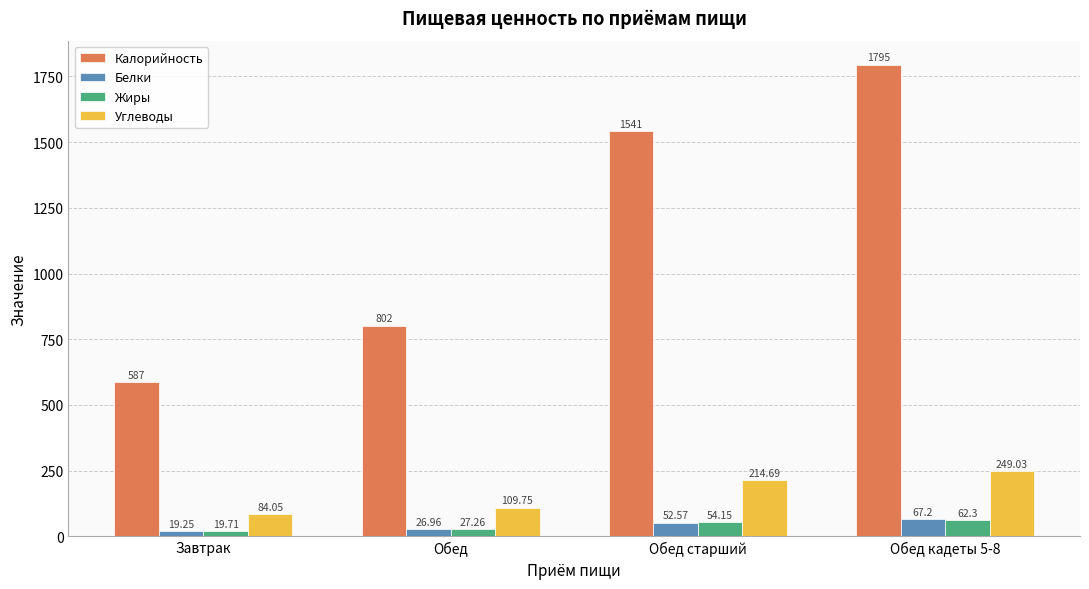

Rank the categories by Углеводы value from lowest to highest.

Завтрак, Обед, Обед старший, Обед кадеты 5-8